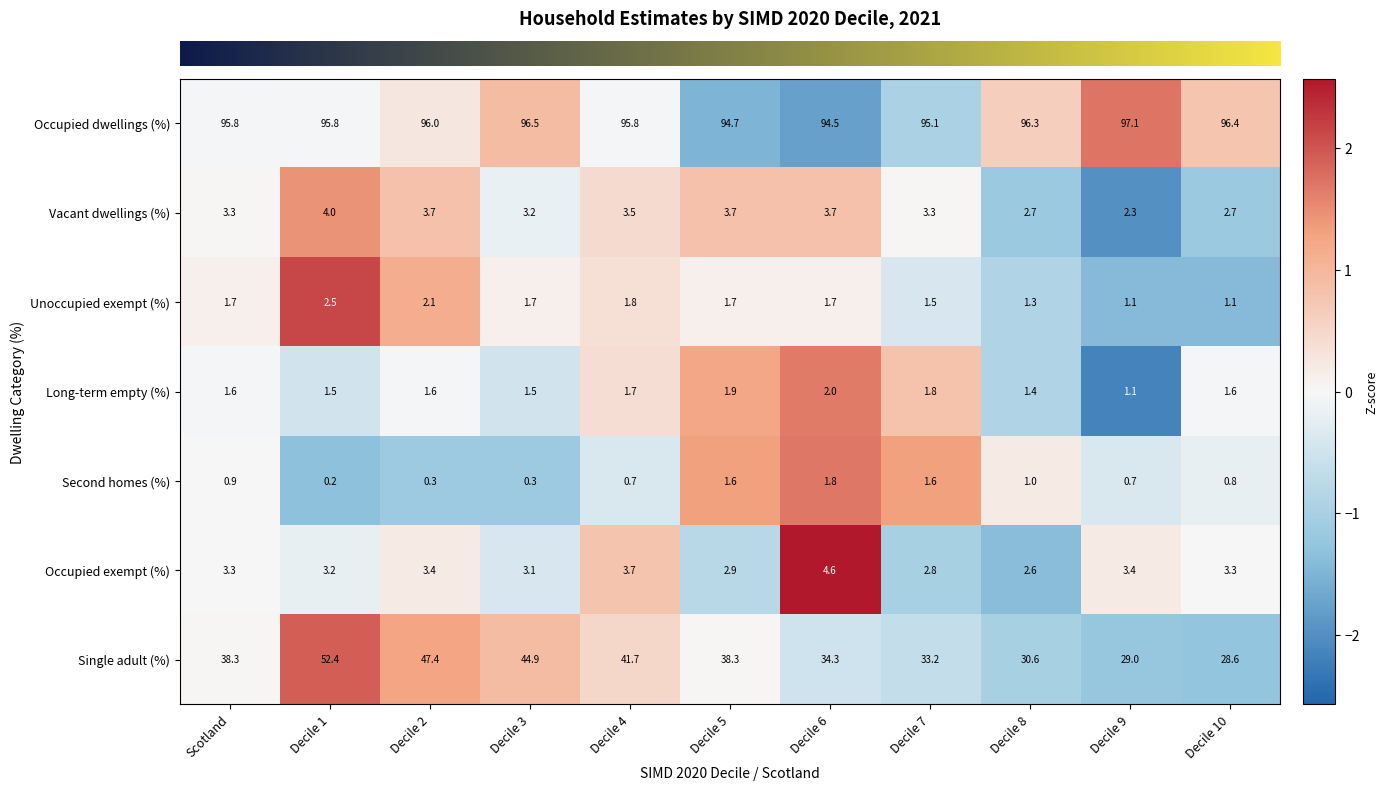

At which label does Occupied dwellings (%) first exceed 95?

Scotland